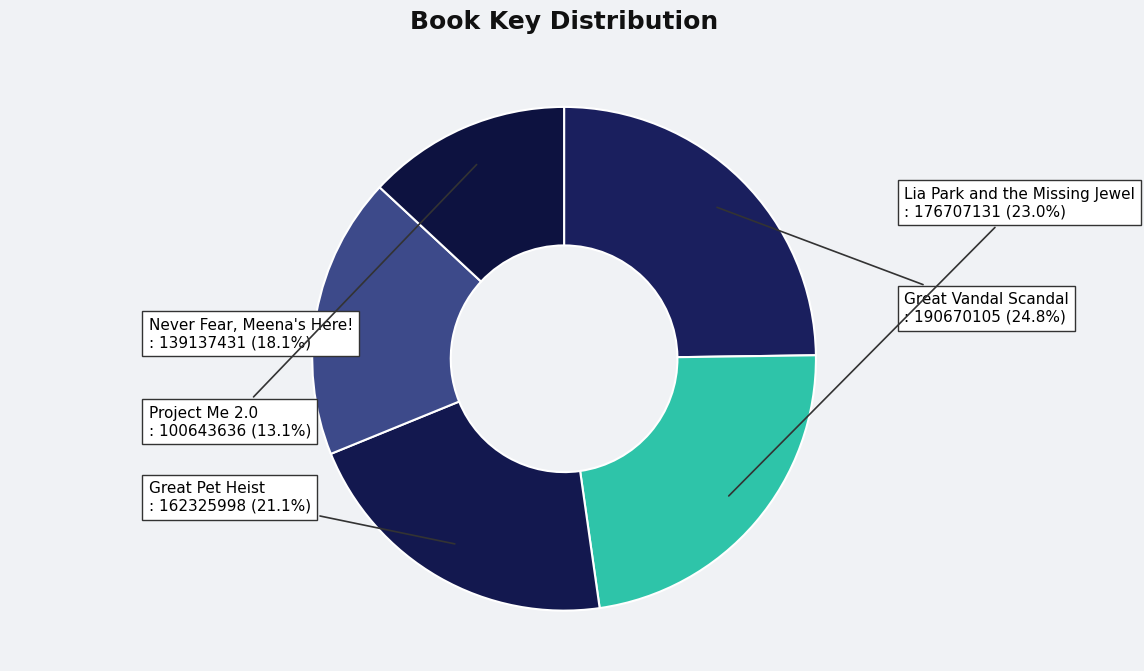

Which slice is the smallest?

Project Me 2.0